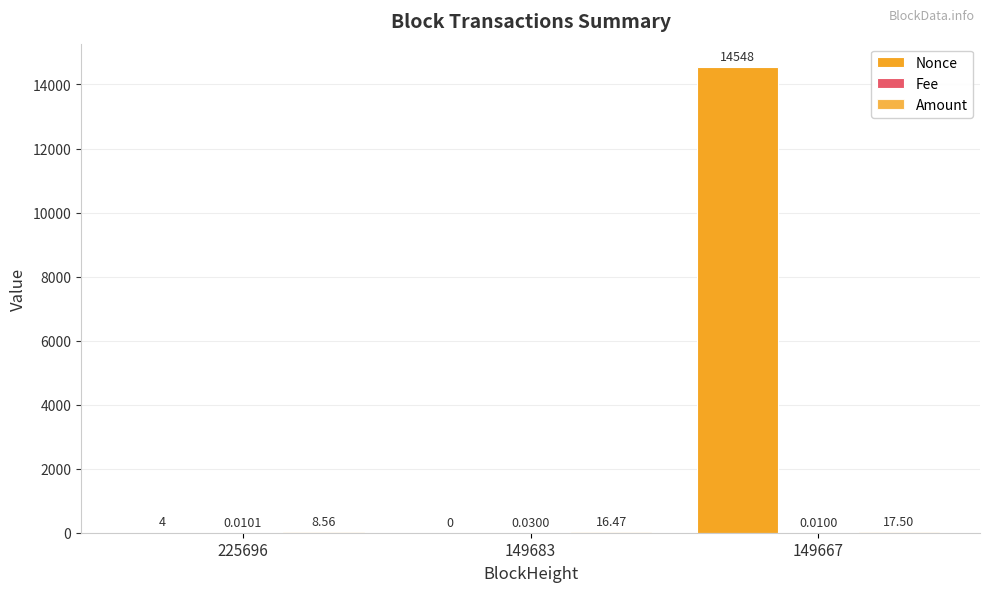

What is the spread (max minus min) of values at 225696?

8.6